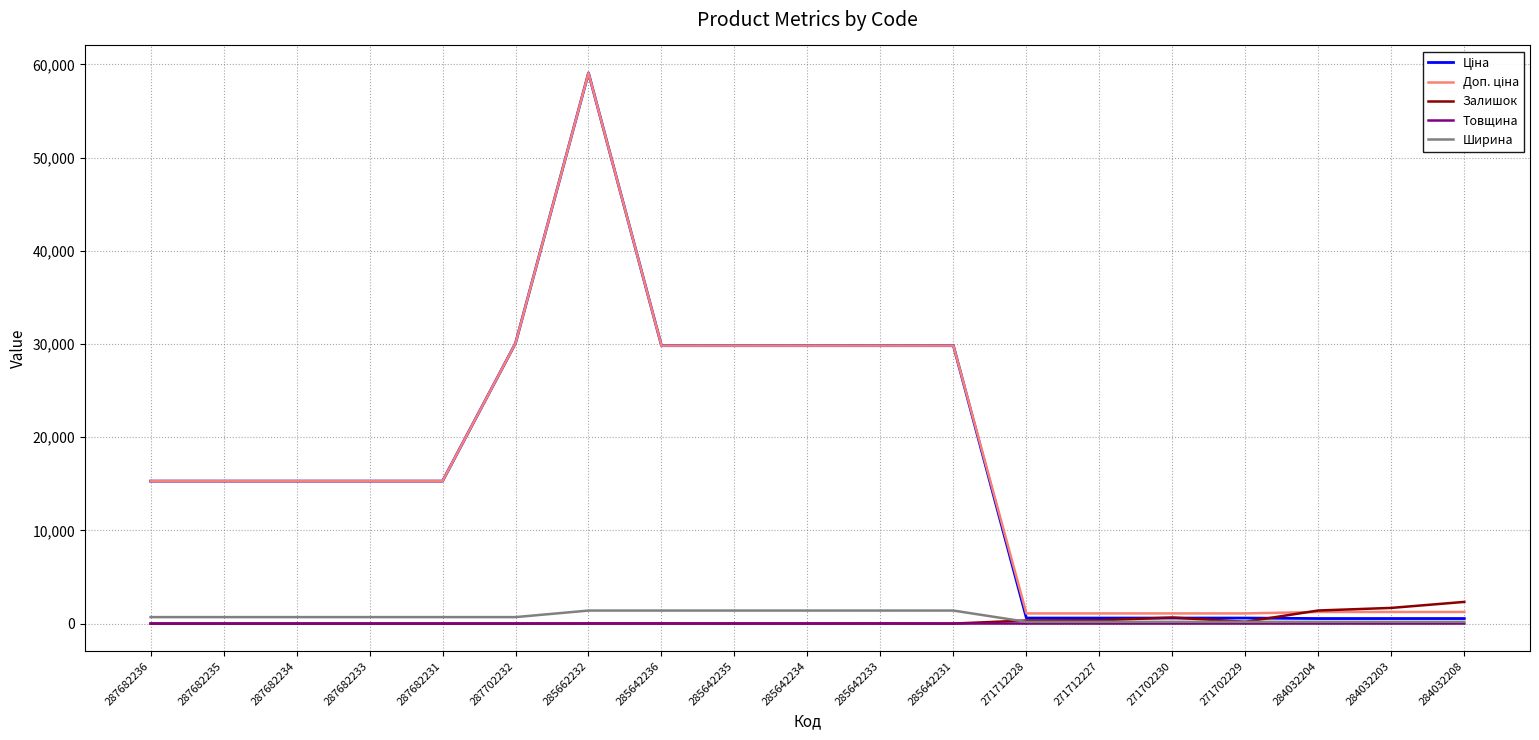

Which label corresponds to the largest value in the chart?

285662232